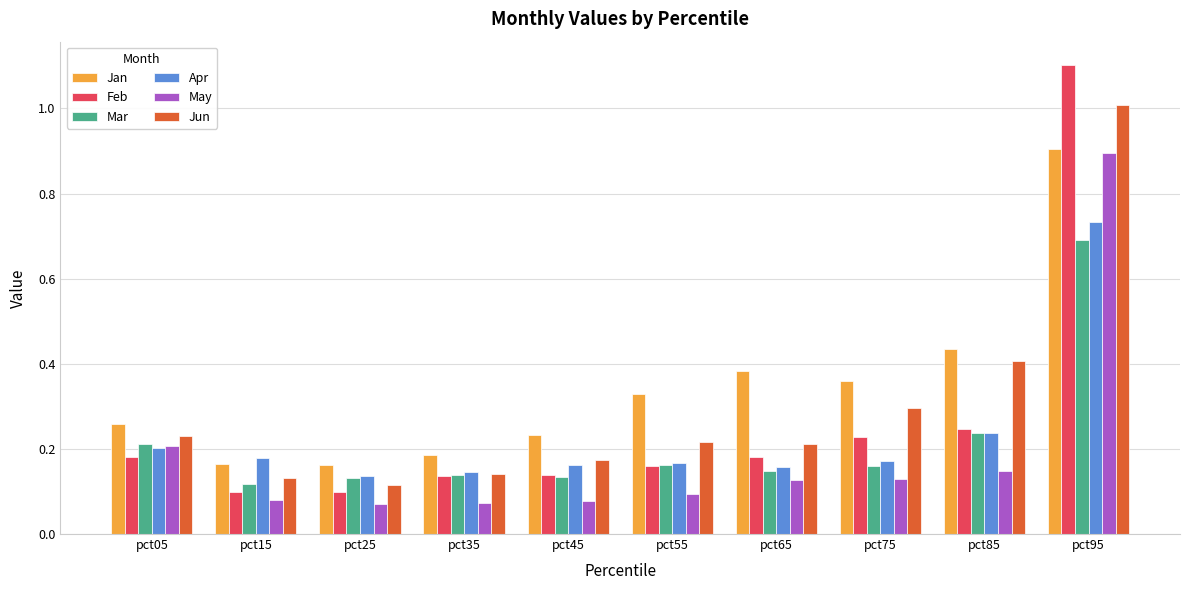

True or false: May has a value of 0.1 at pct85.

True